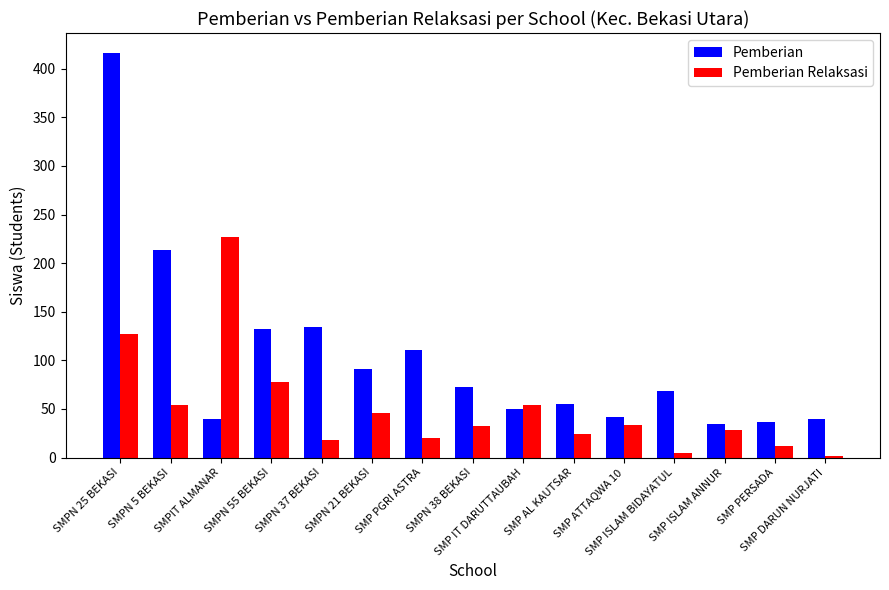

List the series in order of their overall mean, lowest first.

Pemberian Relaksasi, Pemberian